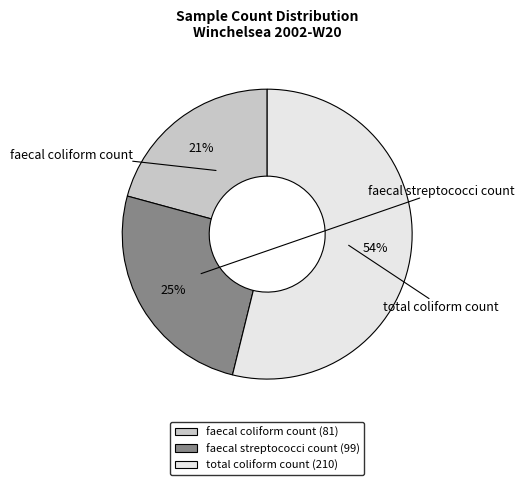

How much of the chart is everything except total coliform count?

46.2%